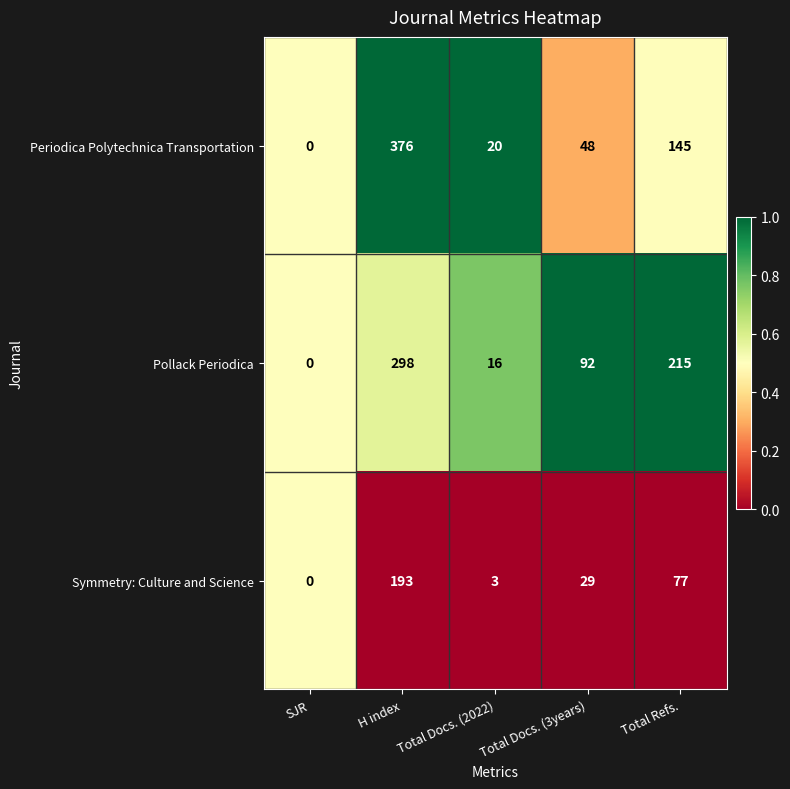

Rank the series at Total Docs. (3years) from lowest to highest value.

Symmetry: Culture and Science, Periodica Polytechnica Transportation, Pollack Periodica